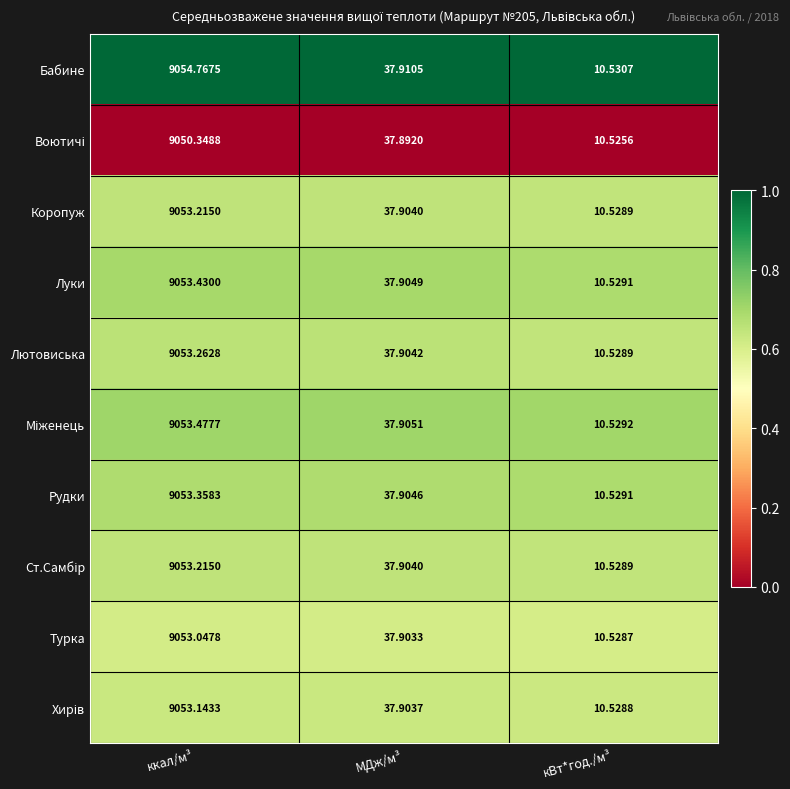

Which series has the largest total across all categories?

Бабине